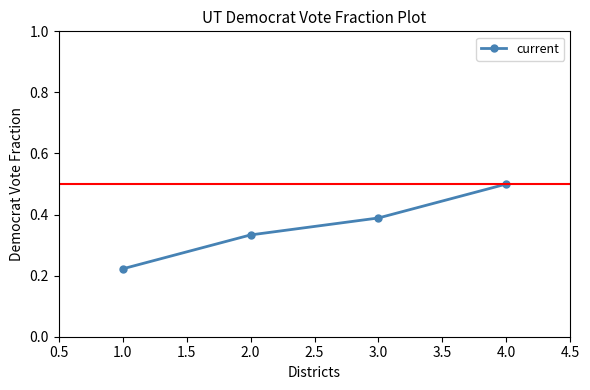

True or false: the data shows 0.4 at 1.0.

False